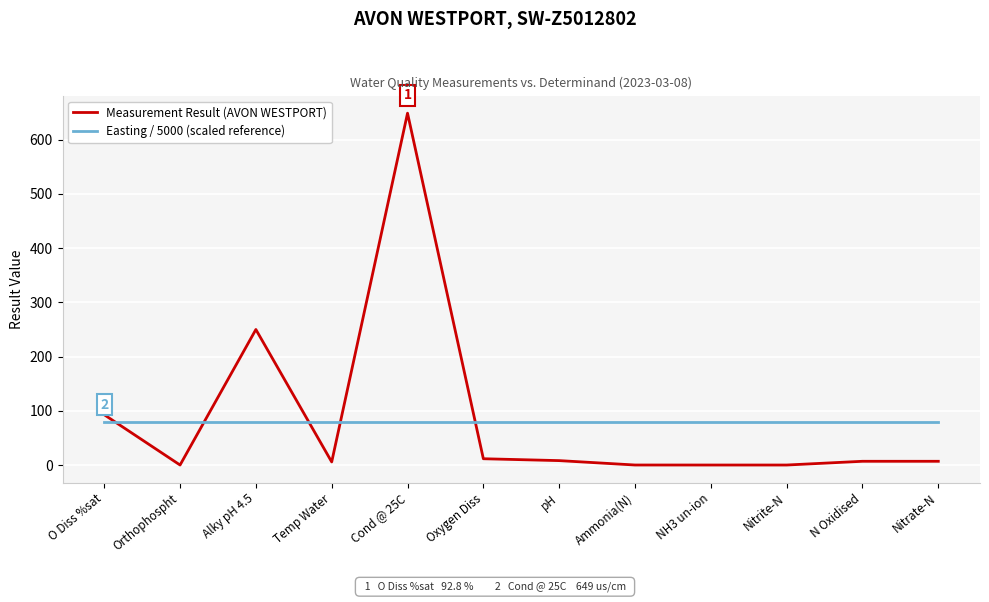

What is the difference between the maximum and minimum values in the Measurement Result (AVON WESTPORT) series?

649.0